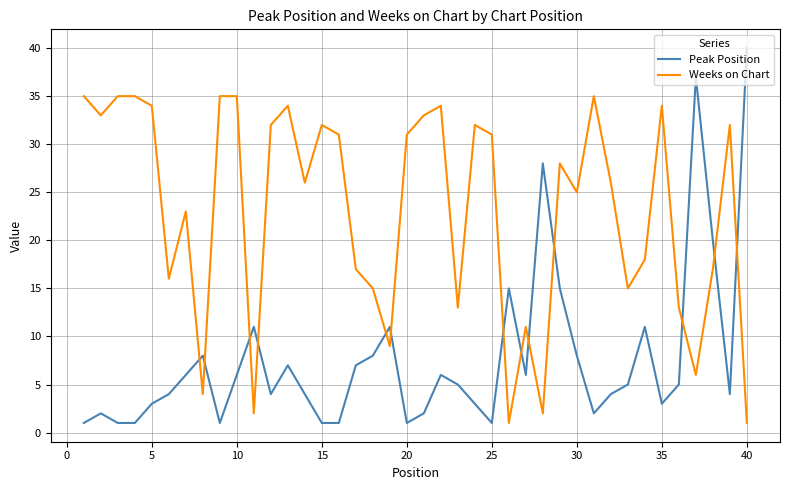

Rank the series by their maximum value, from lowest to highest.

Weeks on Chart, Peak Position